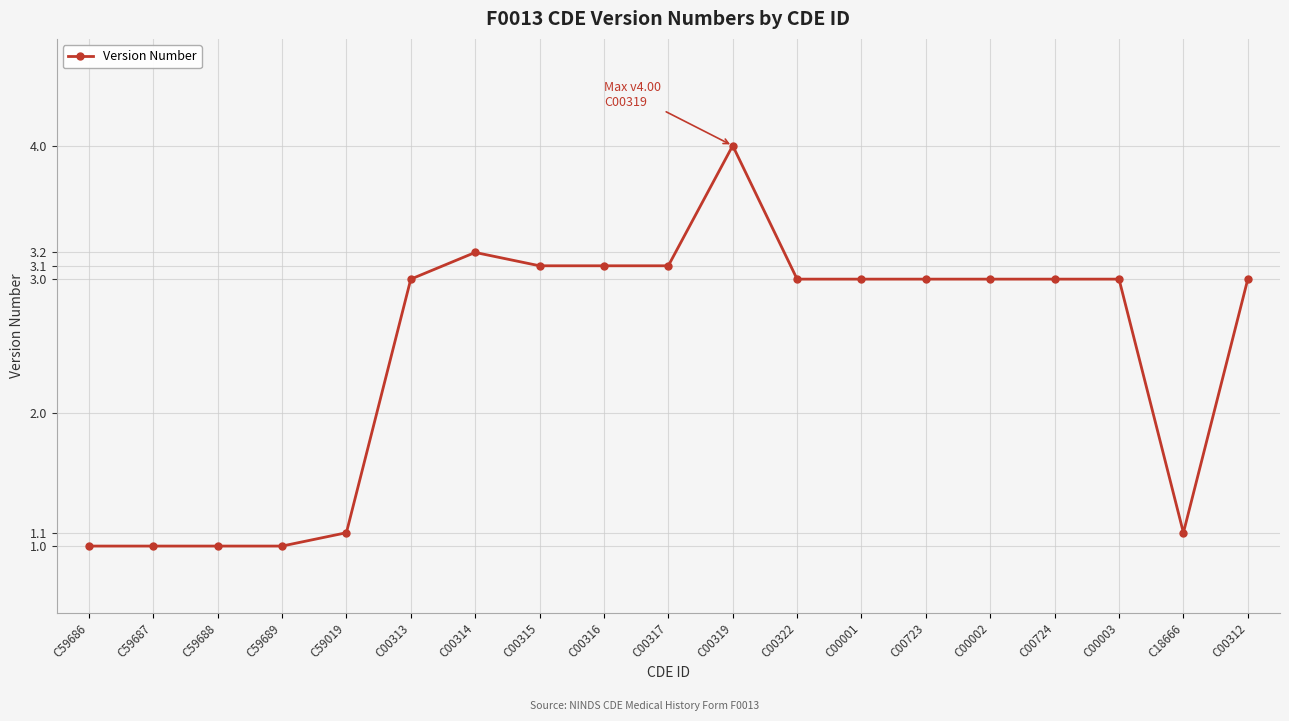

How many categories are shown in the chart?

19